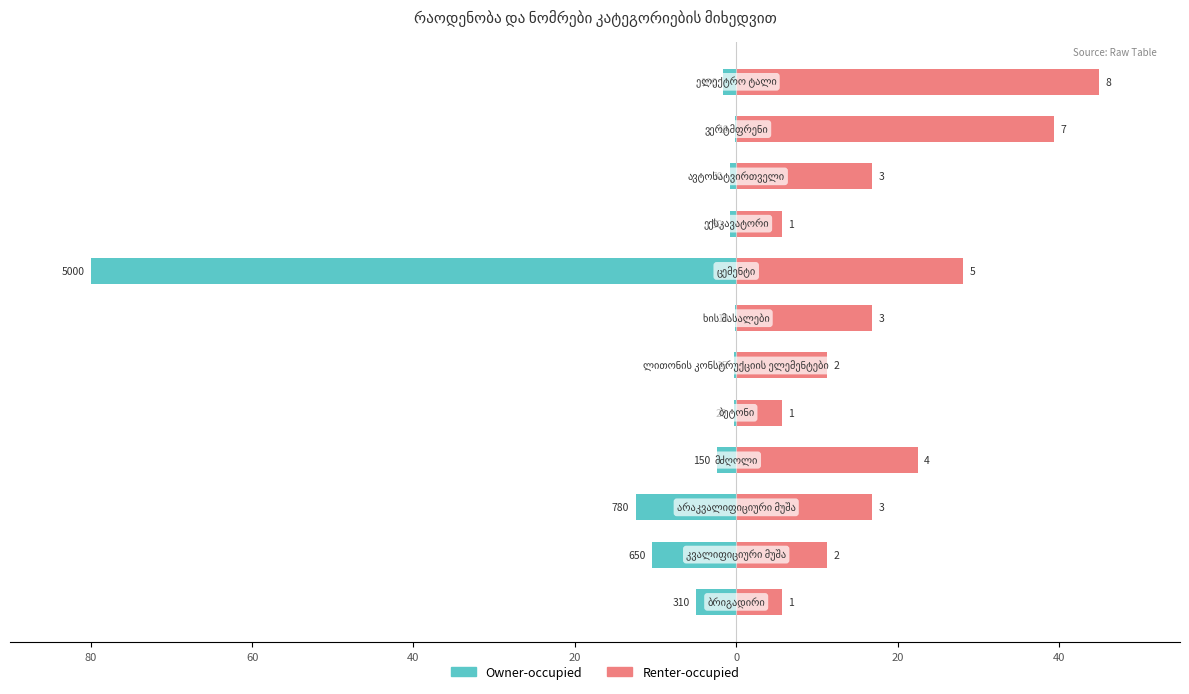

Which series has the largest total across all categories?

Renter-occupied